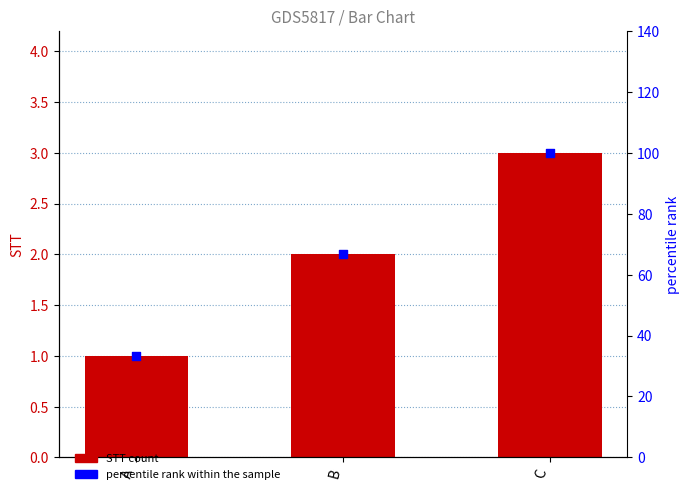

Which series has the largest total across all categories?

percentile rank within the sample